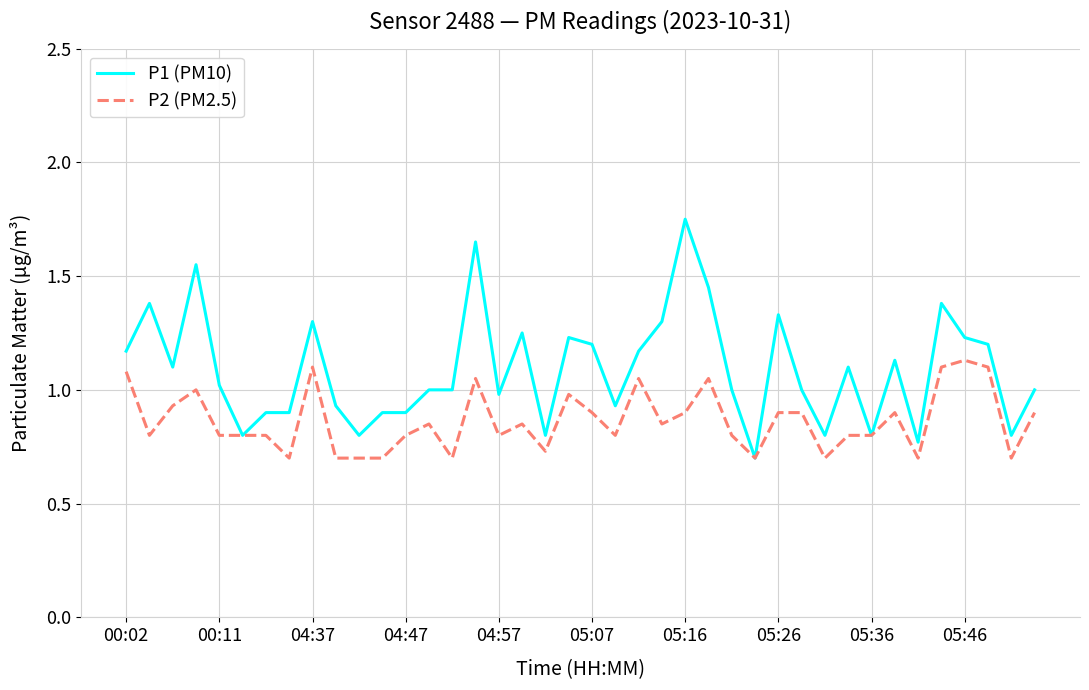

Which series has the largest total across all categories?

P1 (PM10)